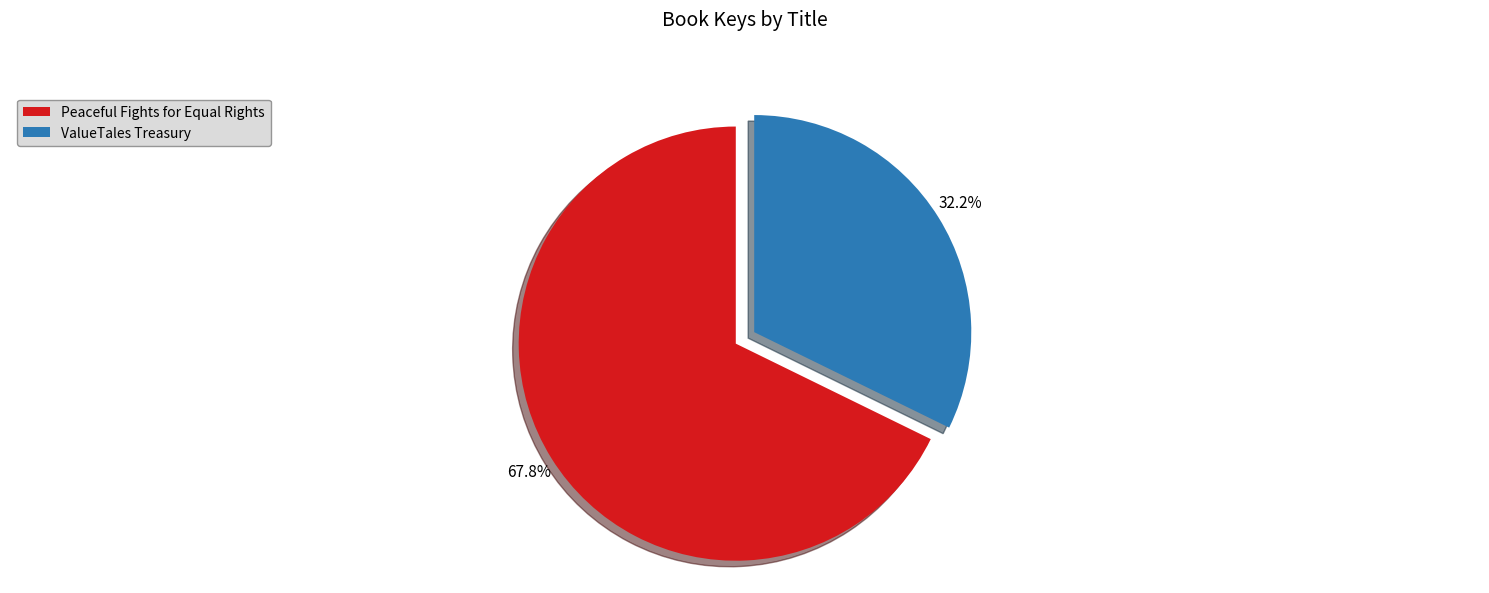

What portion of the pie excludes Peaceful Fights for Equal Rights?

32.2%